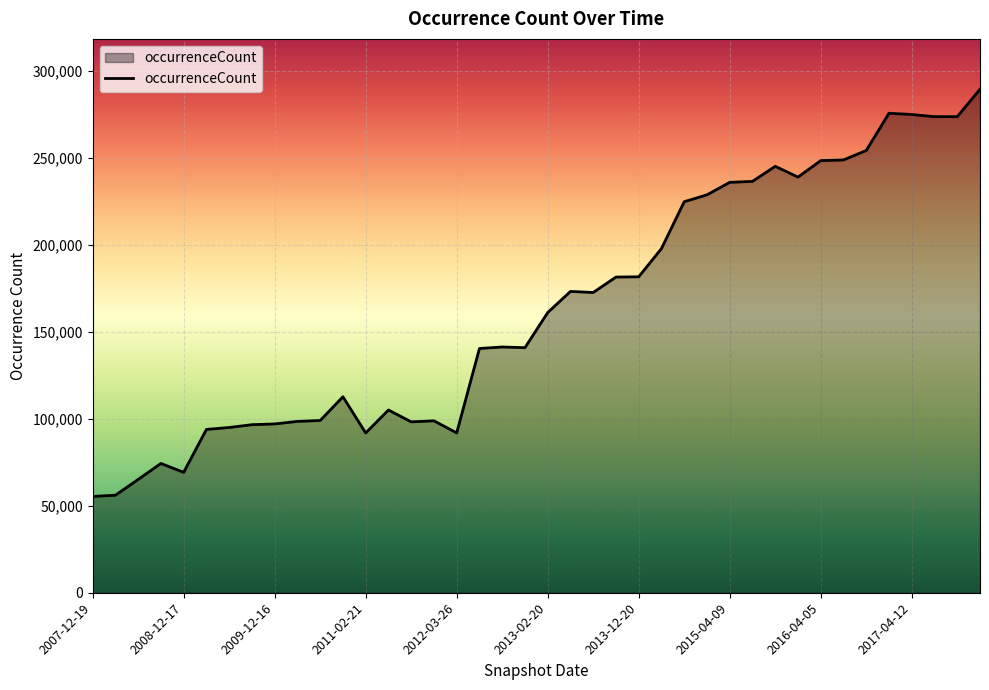

What is the greatest value displayed?

289528